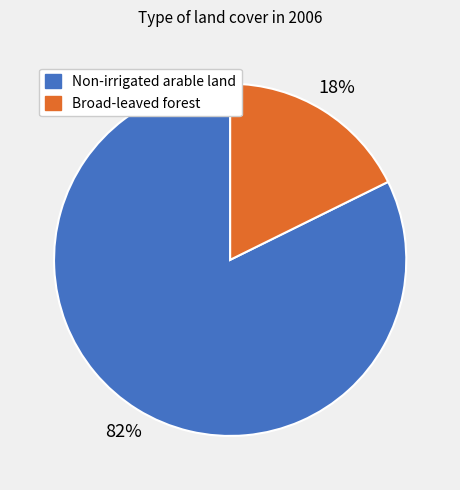

Which category has the smallest portion of the pie?

Broad-leaved forest